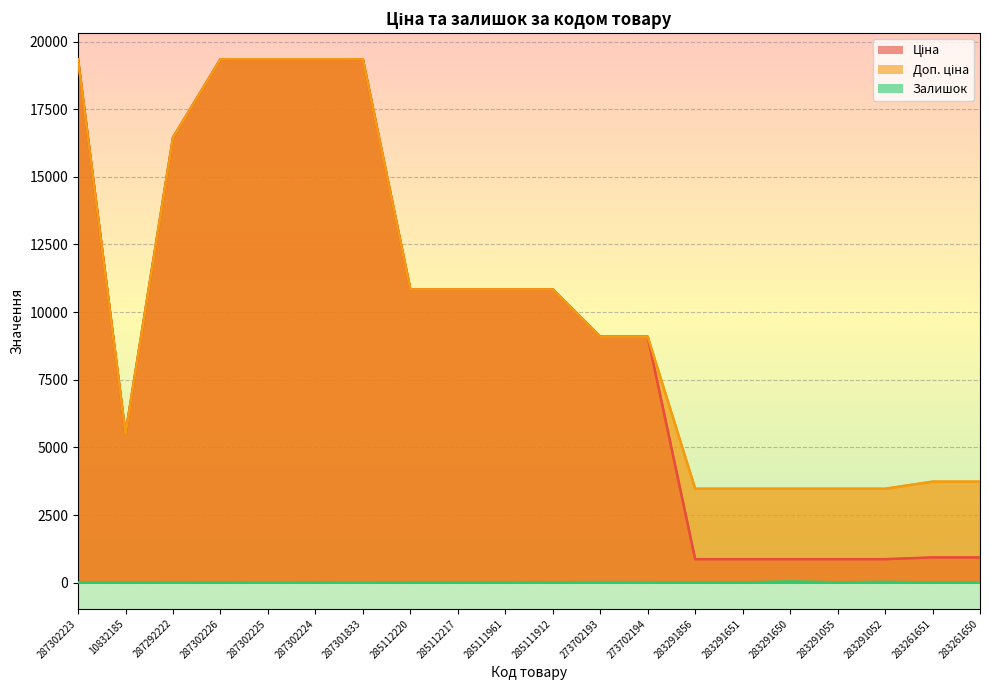

What are all the series names shown in the legend?

Ціна, Доп. ціна, Залишок